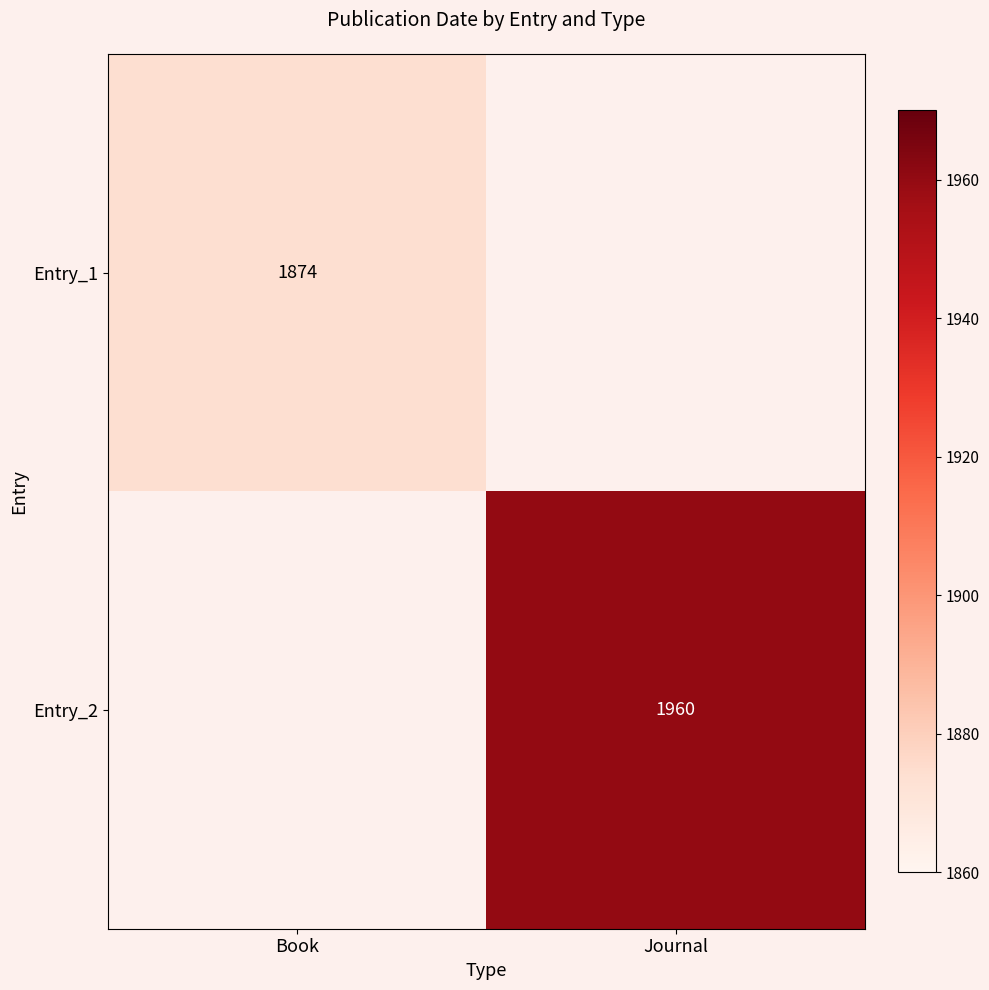

Is the value of Entry_1 at Book greater than the value of Entry_2 at Journal?

No